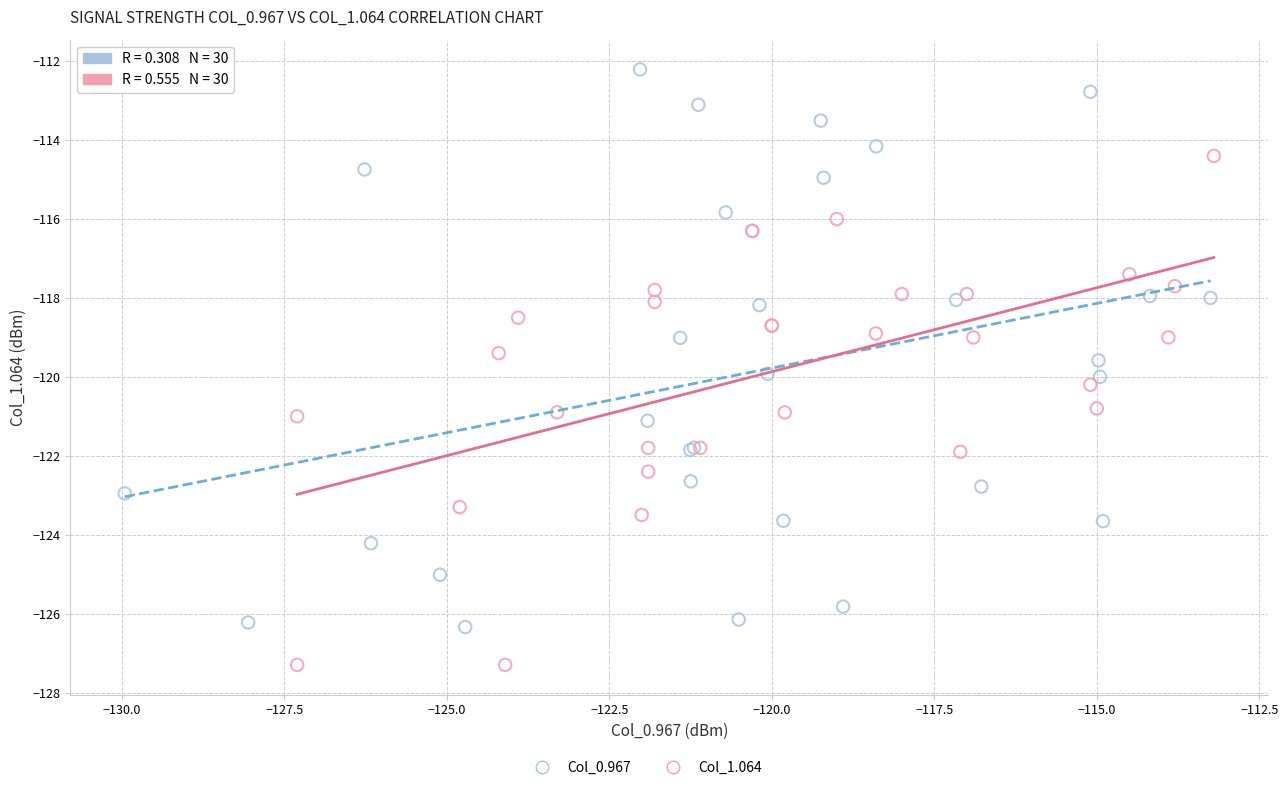

Which series has the widest spread of Y values?

Col_0.967